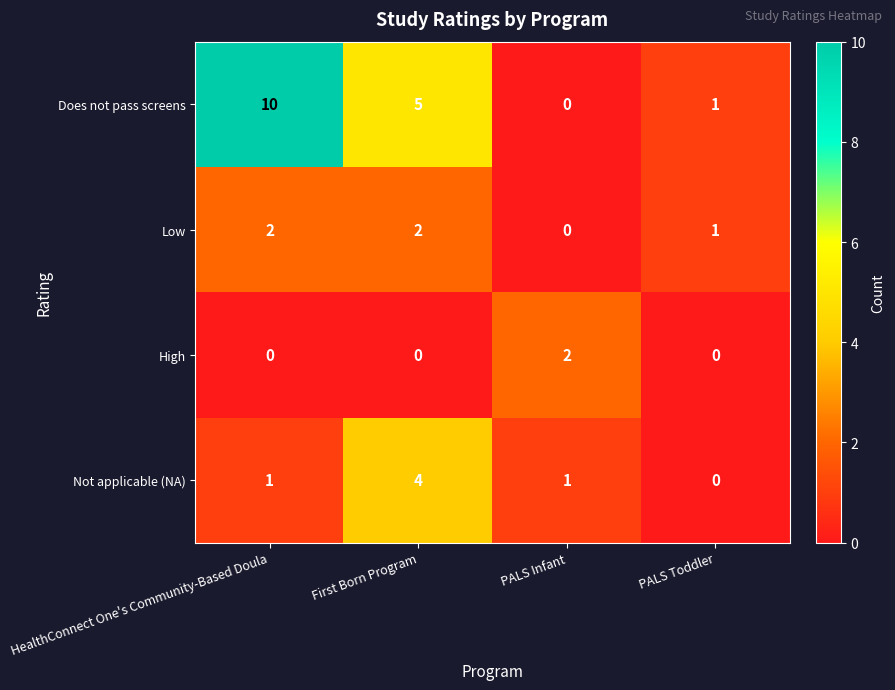

How many Not applicable (NA) values are between 1 and 4?

3